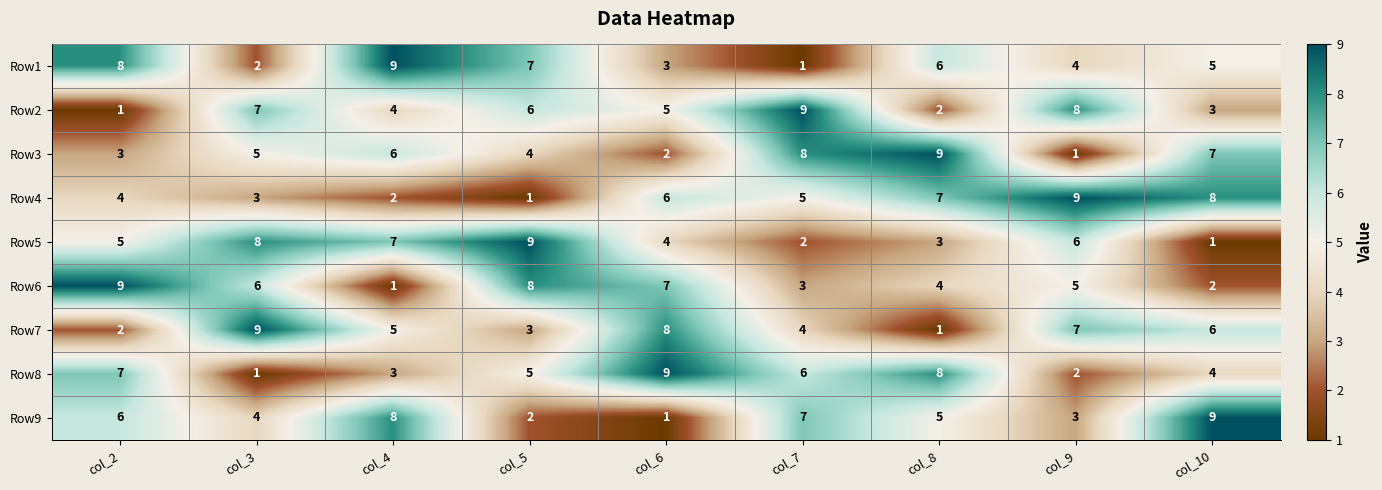

Is it true that Row8 equals 14 at col_8?

False